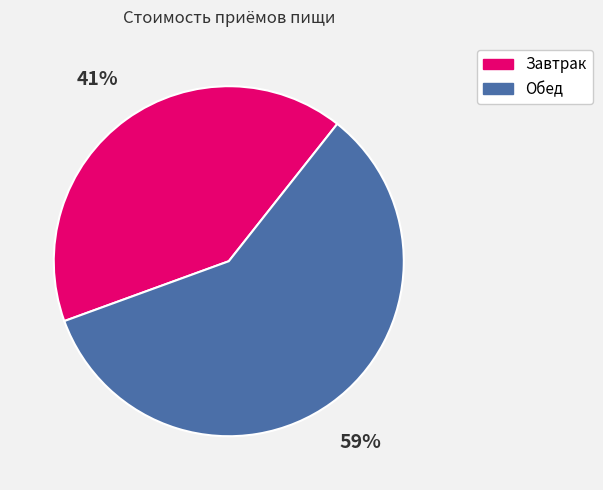

To the nearest percent, what portion does Обед represent?

59%